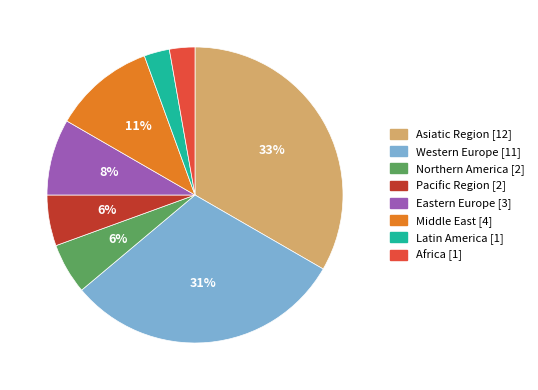

Is there any slice that represents more than half of the pie?

No